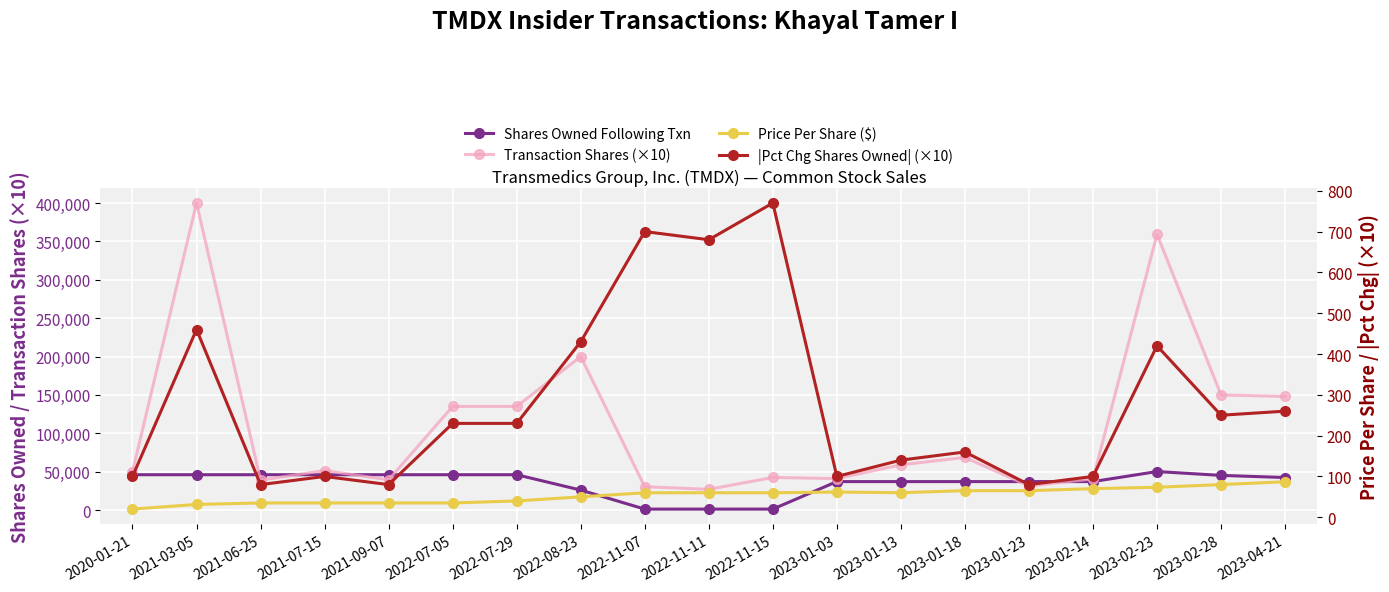

What is the value of the |Pct Chg Shares Owned| (×10) point at the 15th from the left?

80.0